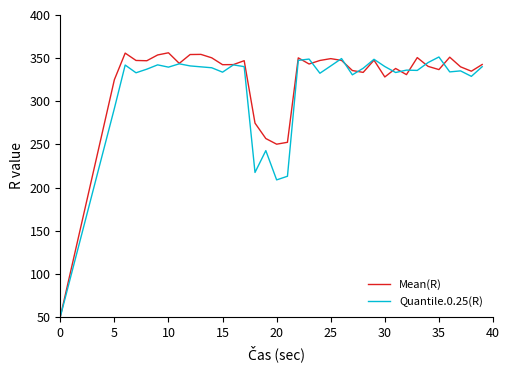

What is the maximum value shown in the chart?

356.2